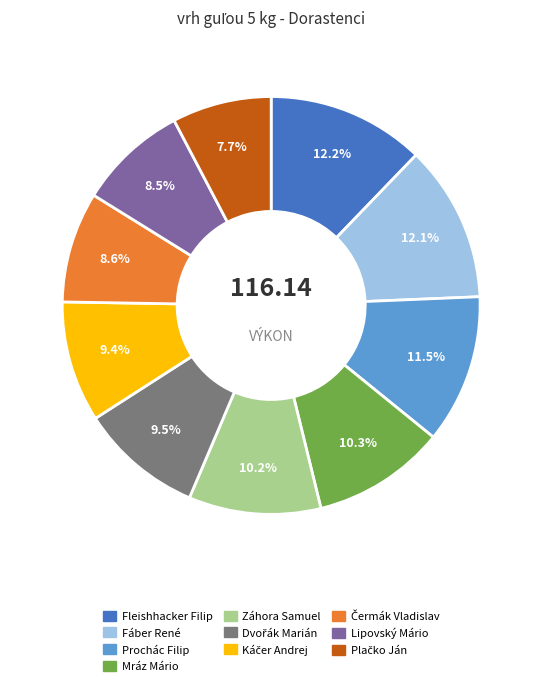

How many slices are in this pie chart?

10